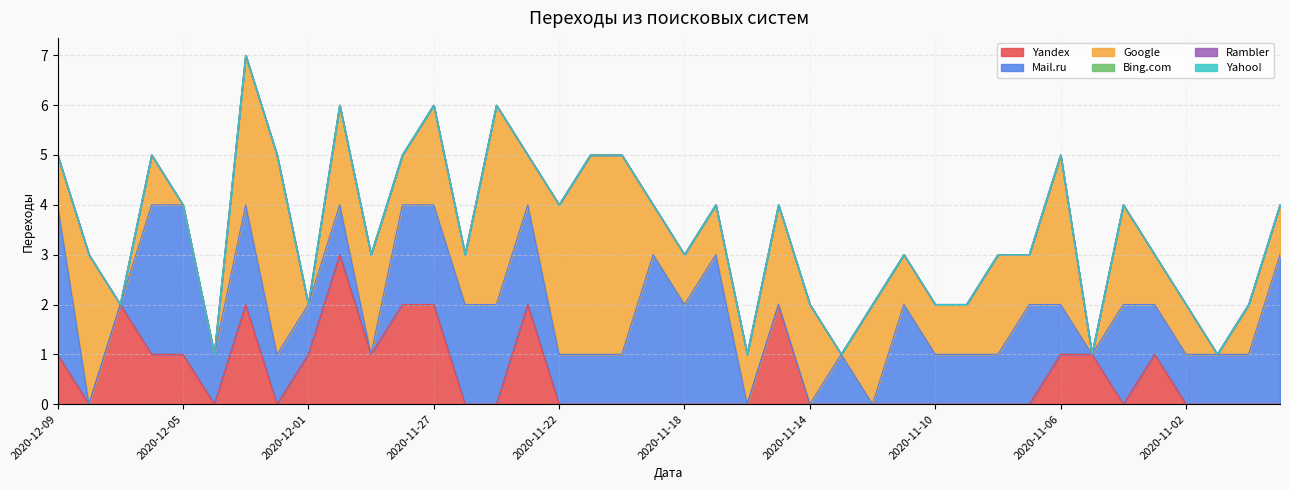

Rank the series at 2020-11-18 from highest to lowest value.

Mail.ru, Google, Yandex, Bing.com, Rambler, Yahoo!